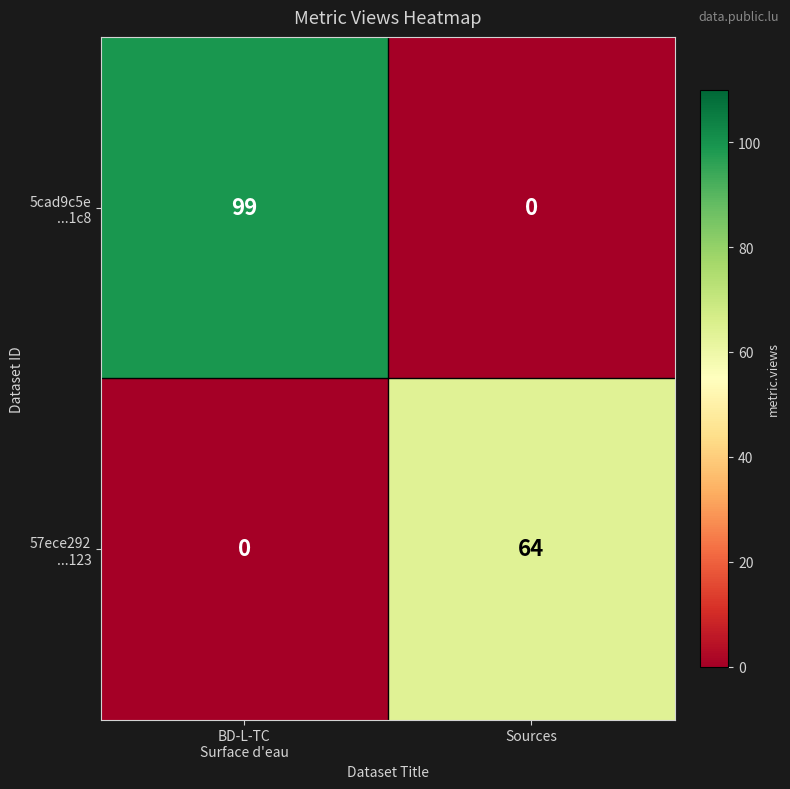

What is the total value across all series at BD-L-TC
Surface d'eau?

99